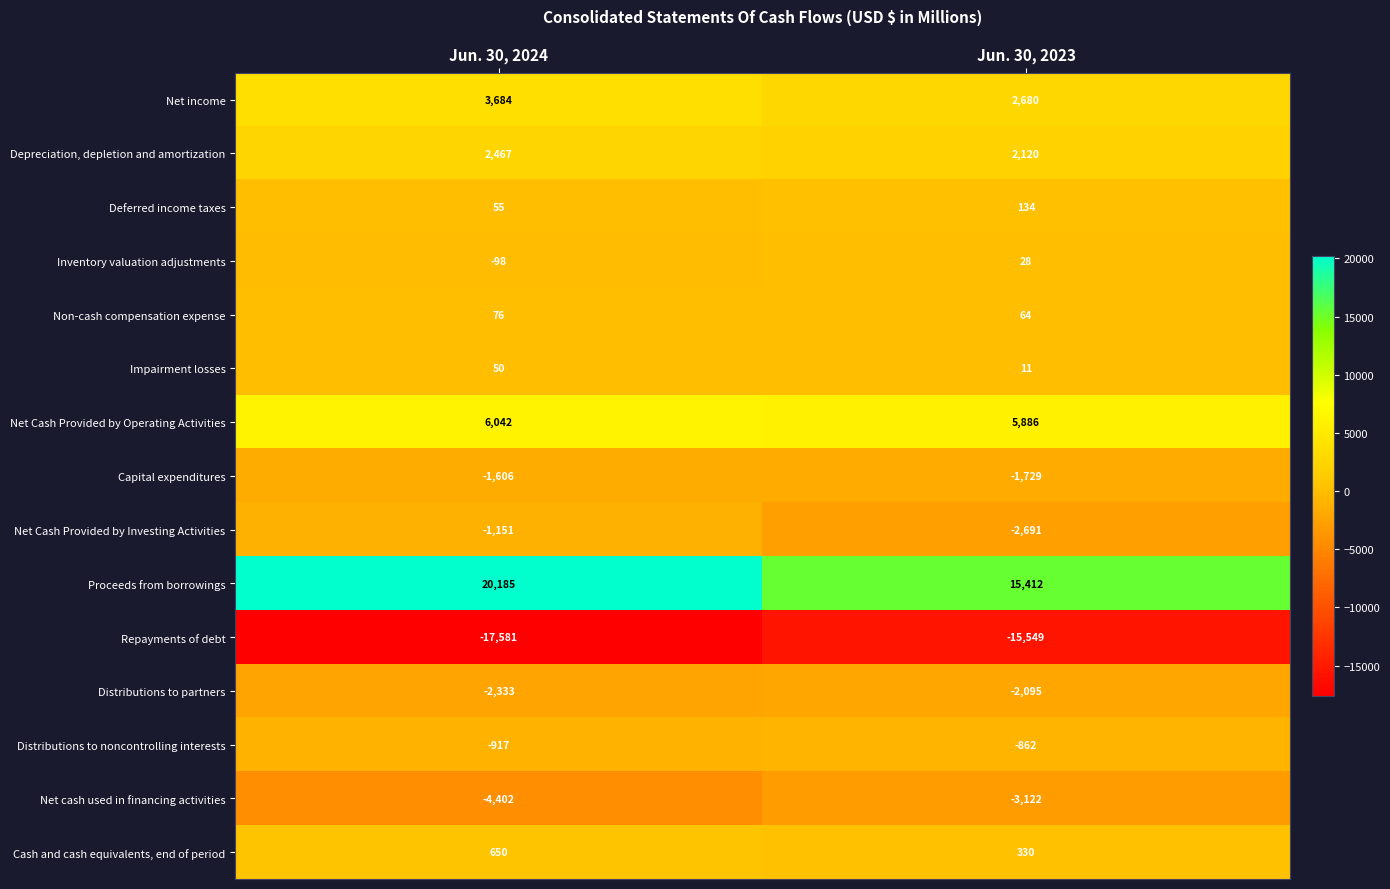

Is it true that Non-cash compensation expense equals 50 at Jun. 30, 2024?

False